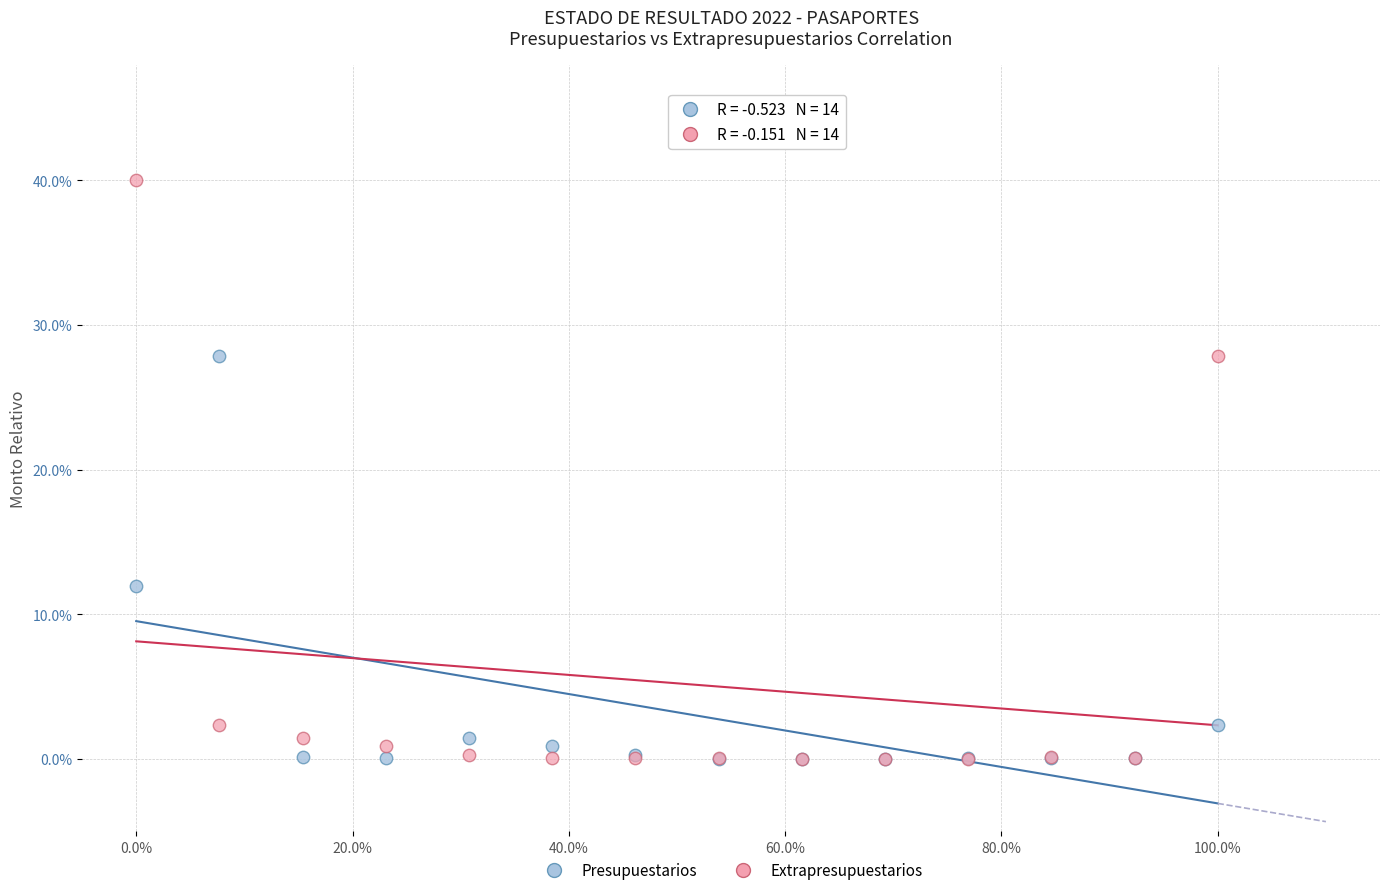

In the Presupuestarios series, what Y value is closest to 13?

12.0